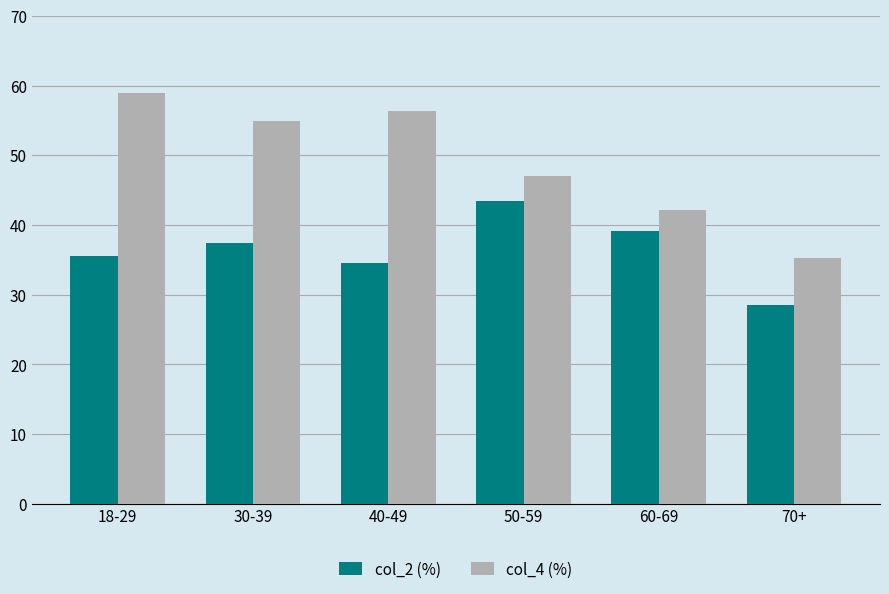

Is it true that col_2 (%) equals 35.5 at 18-29?

True